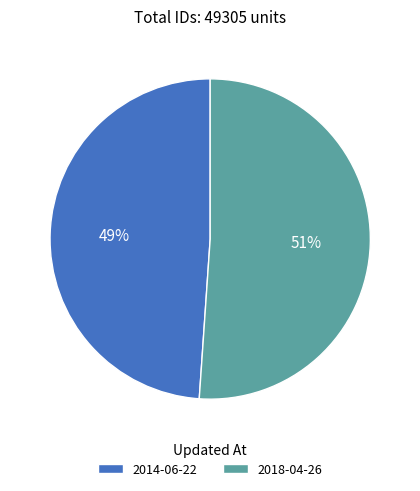

Is the sum of 2014-06-22 and 2018-04-26 greater than half?

Yes